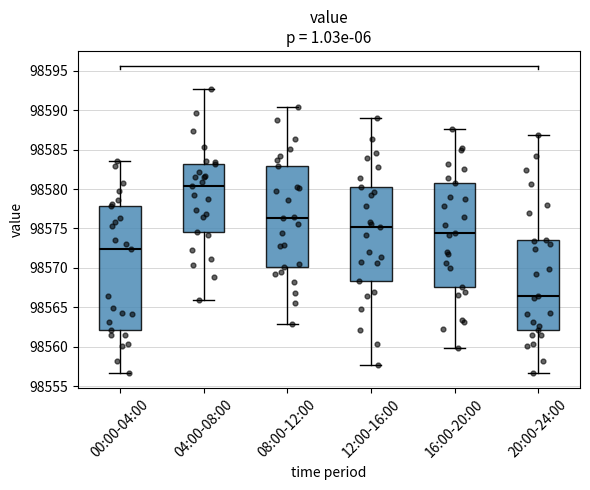

Which box is the tallest, from its lower edge to its upper edge?

00:00-04:00